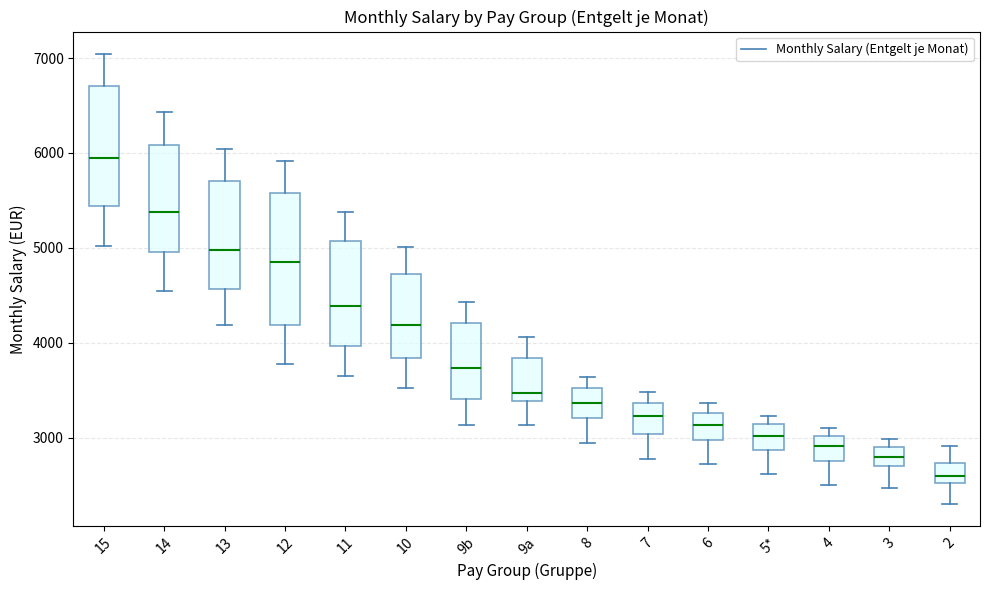

Where is the upper edge of the box for 13 on the y-axis? The values are not printed on the chart, so give them approximately, as read against the axis.

5700